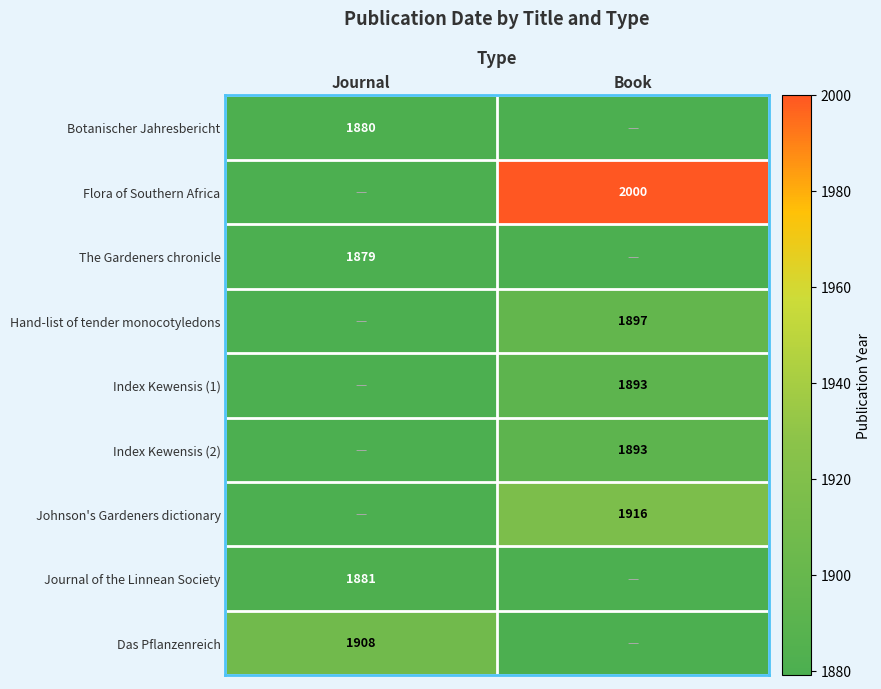

Count the number of data series in this chart.

9